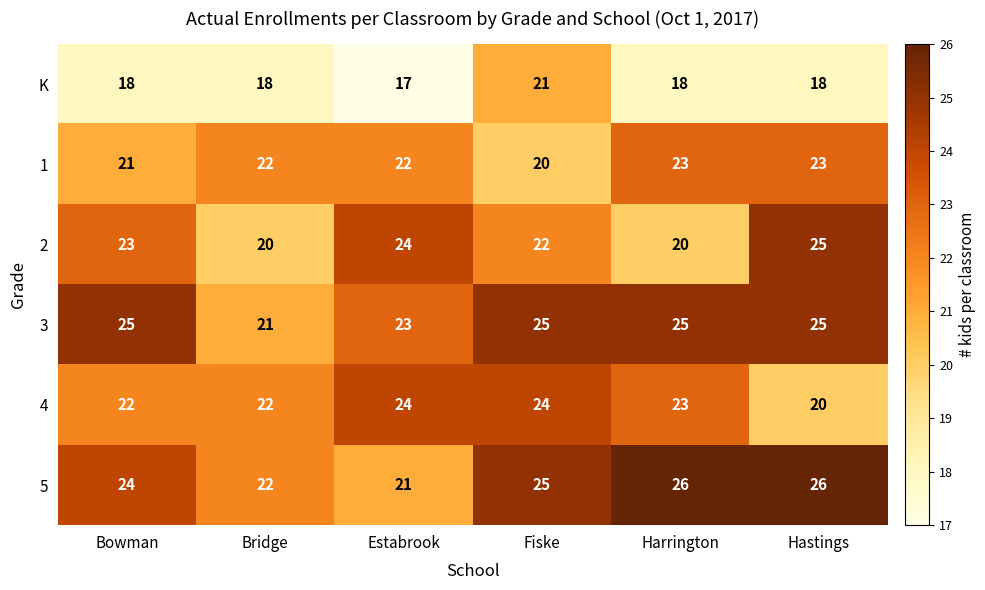

Is the value of K at Estabrook greater than the value of 2 at Bridge?

No